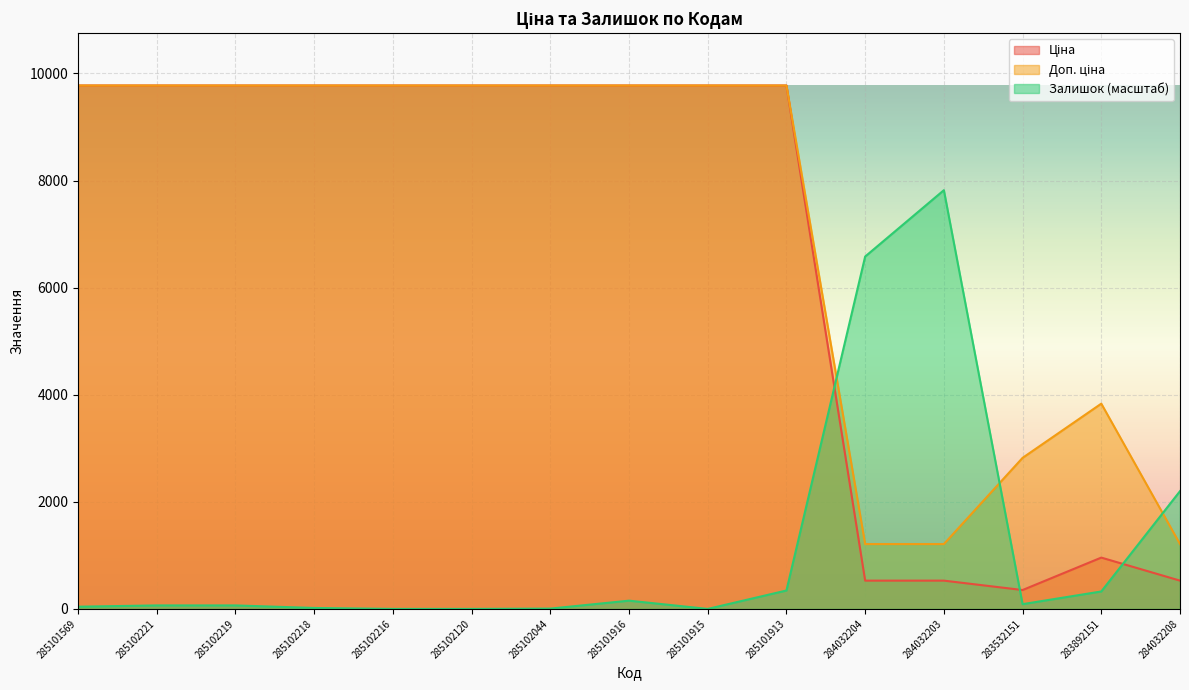

Which series has the largest total across all categories?

Доп. ціна